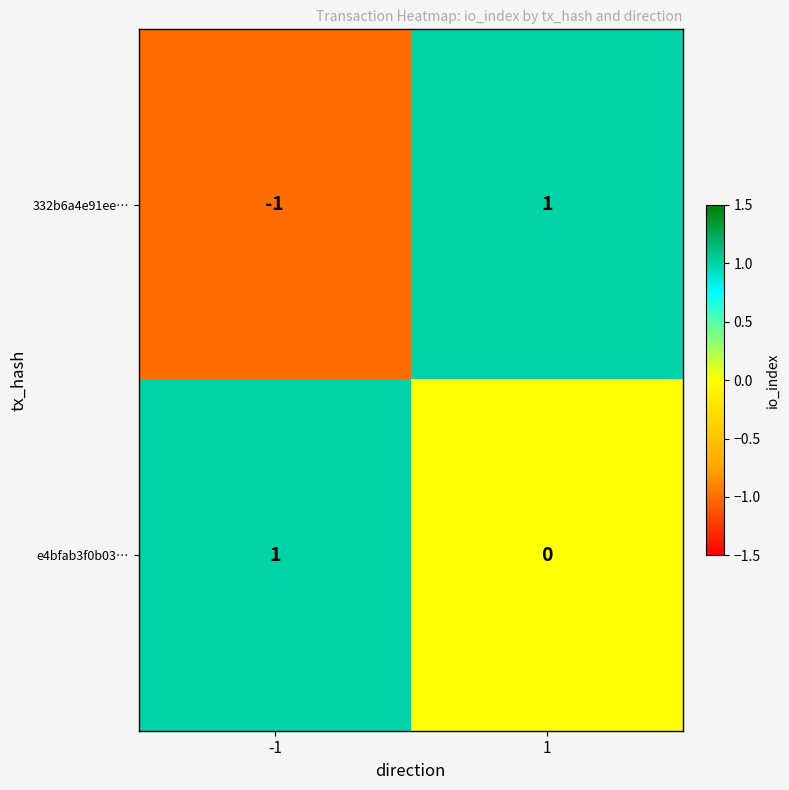

At 1, list the series in order from largest to smallest.

332b6a4e91ee…, e4bfab3f0b03…